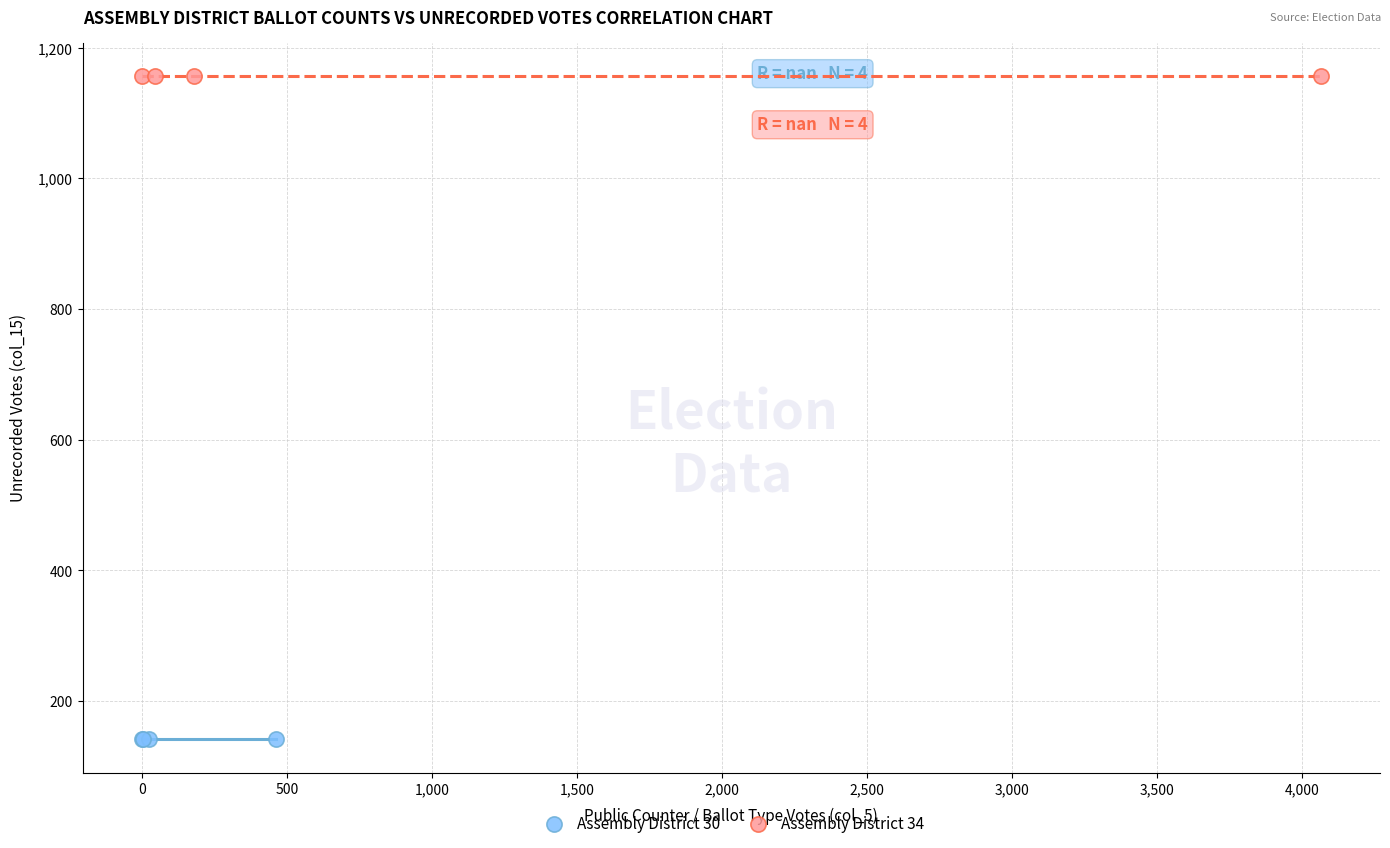

What are all the series names shown in the legend?

Assembly District 30, Assembly District 34